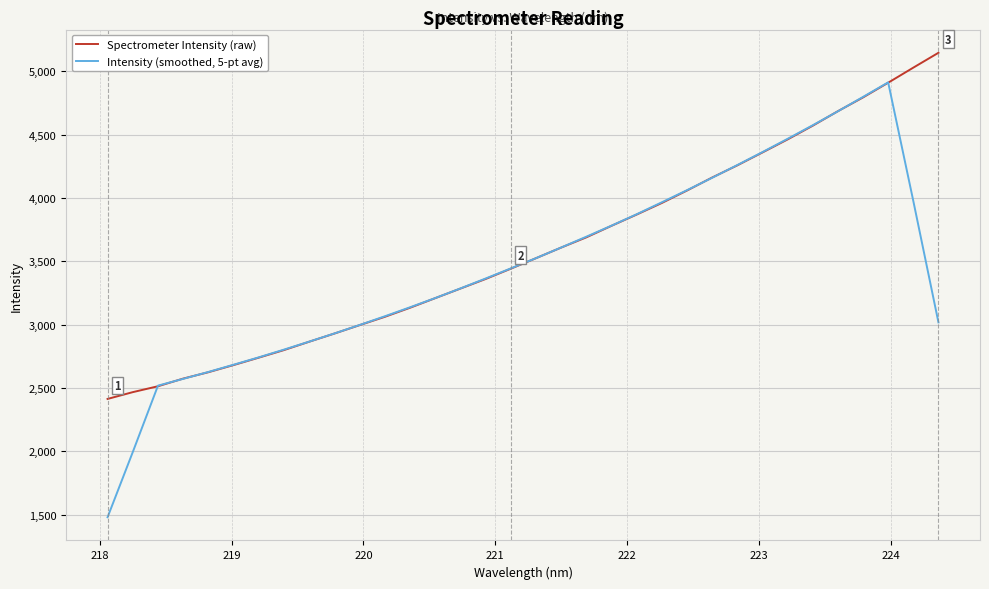

Which series has the largest range (max minus min)?

Intensity (smoothed, 5-pt avg)